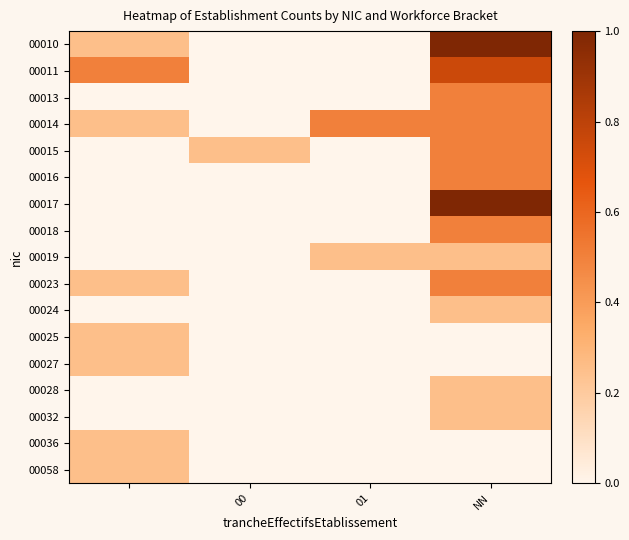

At which category is the sum across all series the highest?

NN